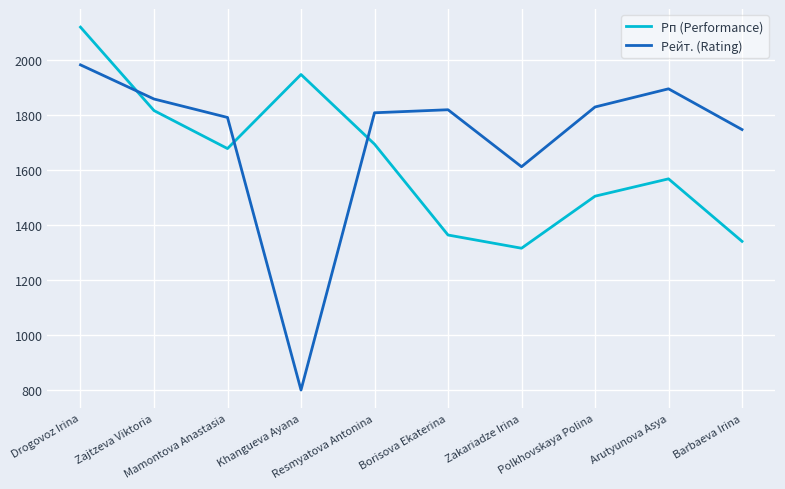

Which series has the widest spread of values?

Рейт. (Rating)